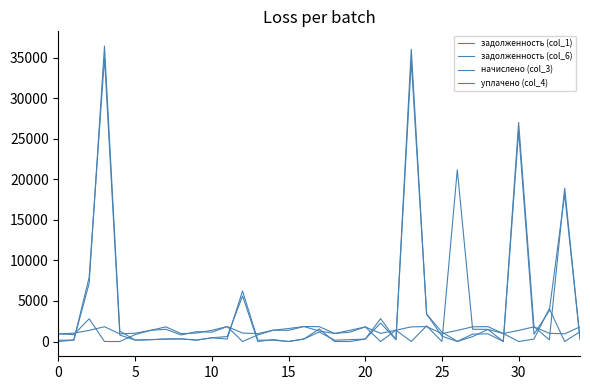

List the series in order of their peak value, lowest first.

начислено (col_3), уплачено (col_4), задолженность (col_1), задолженность (col_6)